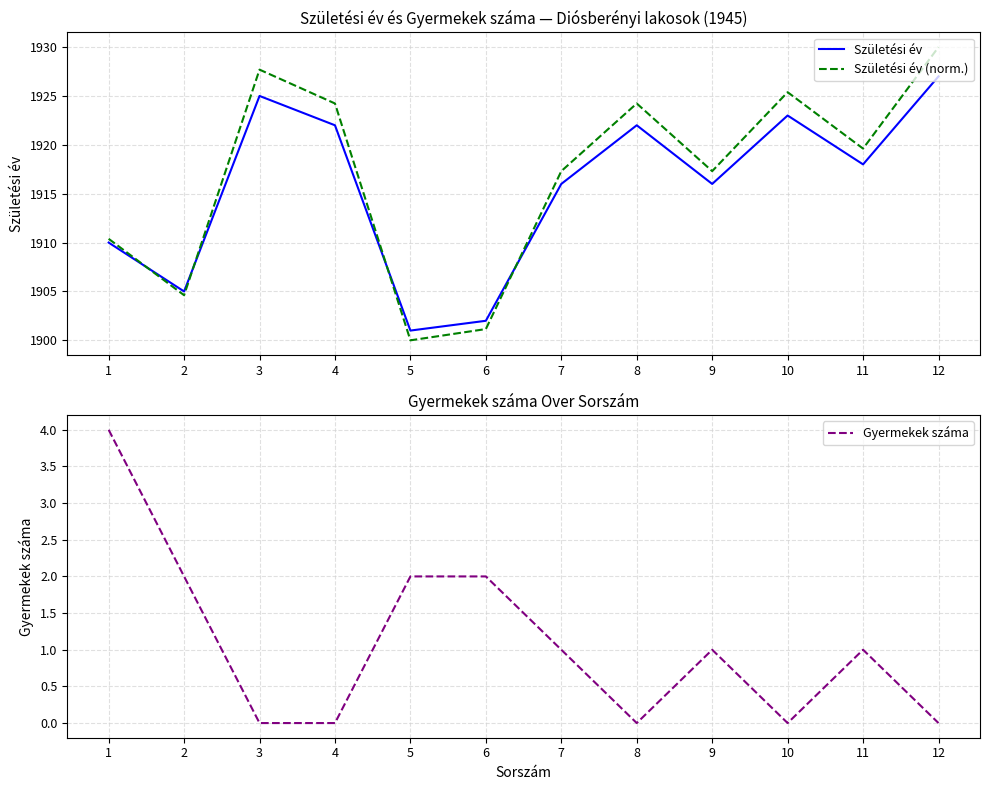

True or false: Születési év (norm.) and Születési év intersect in this chart.

True